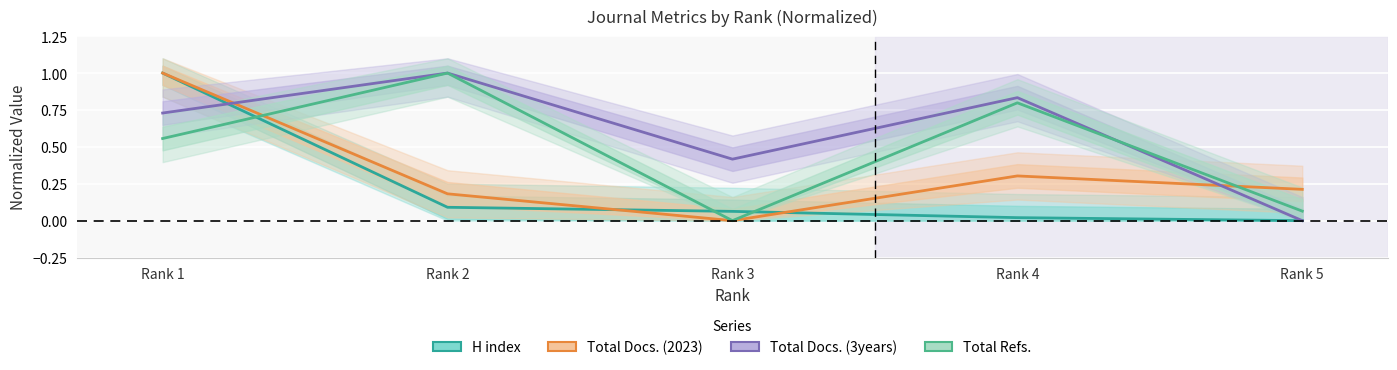

The value of Total Docs. (3years) at Rank 4 is 0.5. True or false?

False